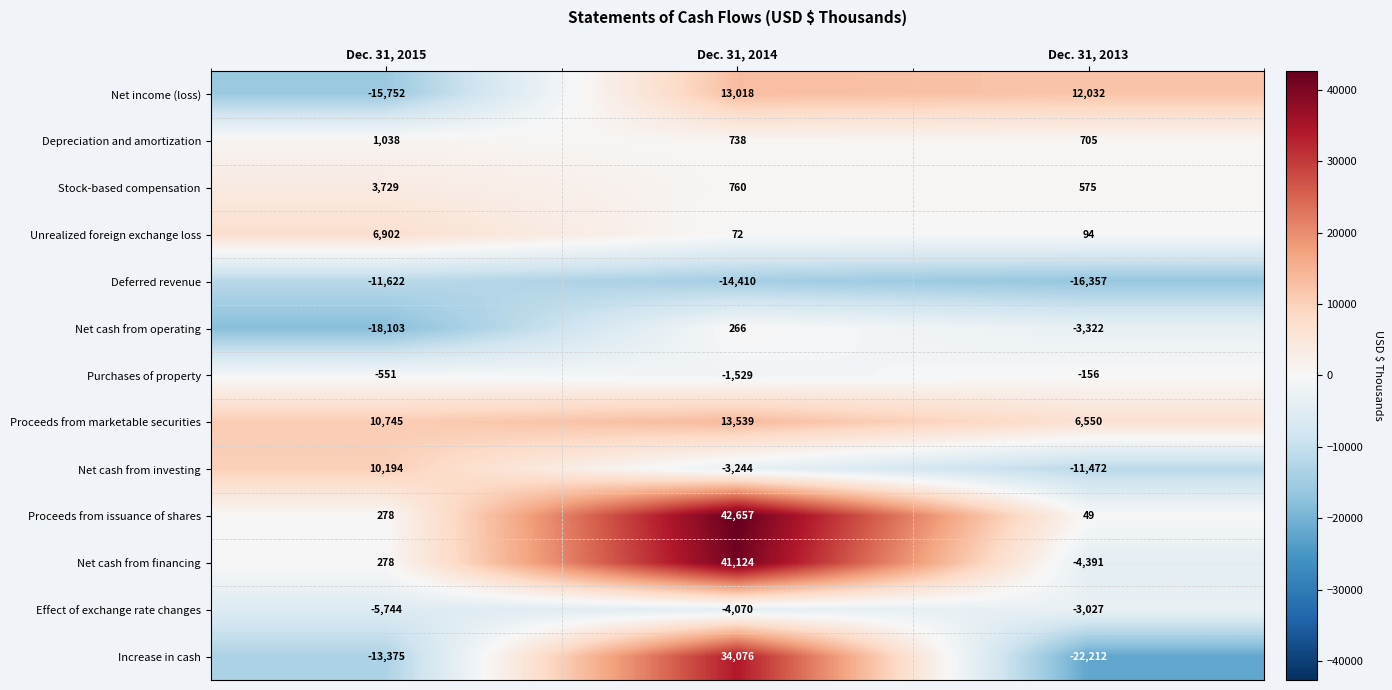

The Stock-based compensation series shows 866 at Dec. 31, 2015. True or false?

False